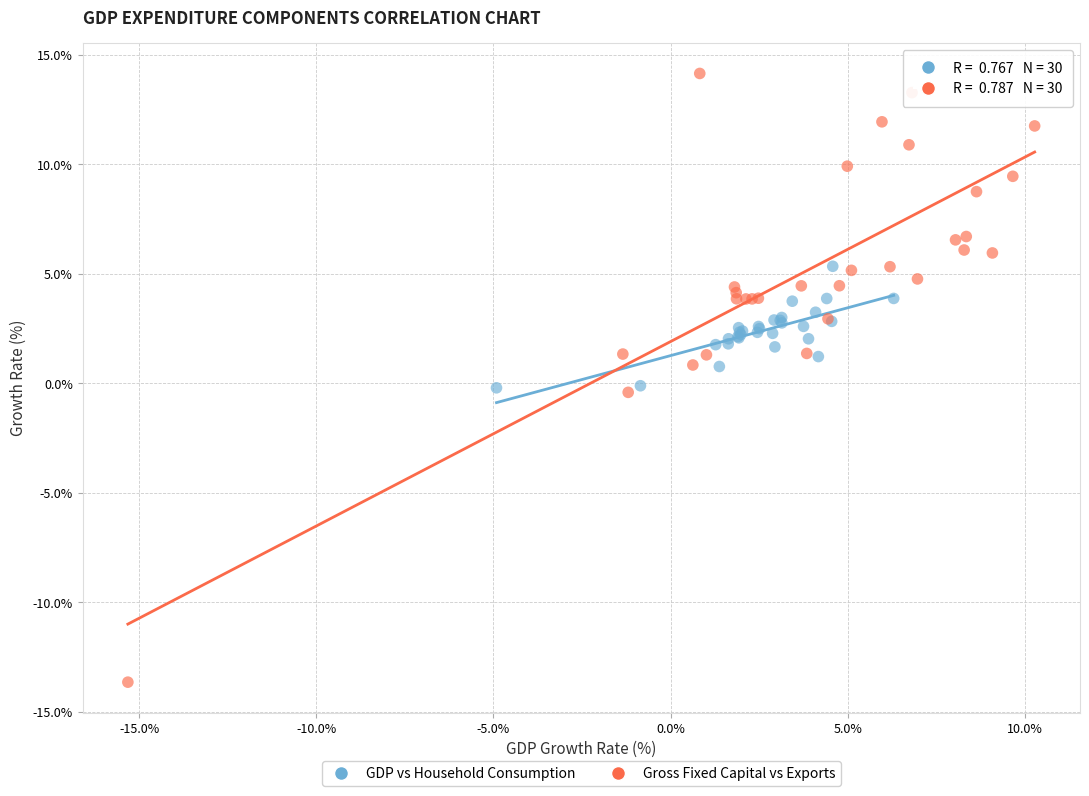

Which series reaches the maximum Y coordinate?

Gross Fixed Capital vs Exports